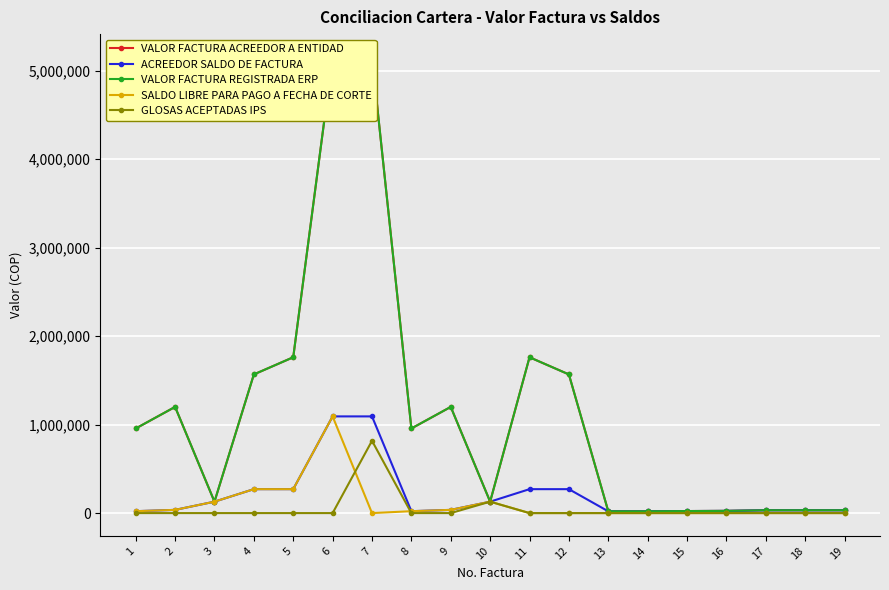

At which label does SALDO LIBRE PARA PAGO A FECHA DE CORTE reach its minimum?

7